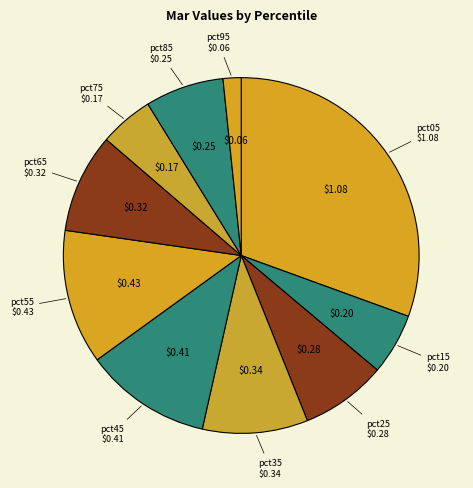

Count the number of slices in the pie.

10